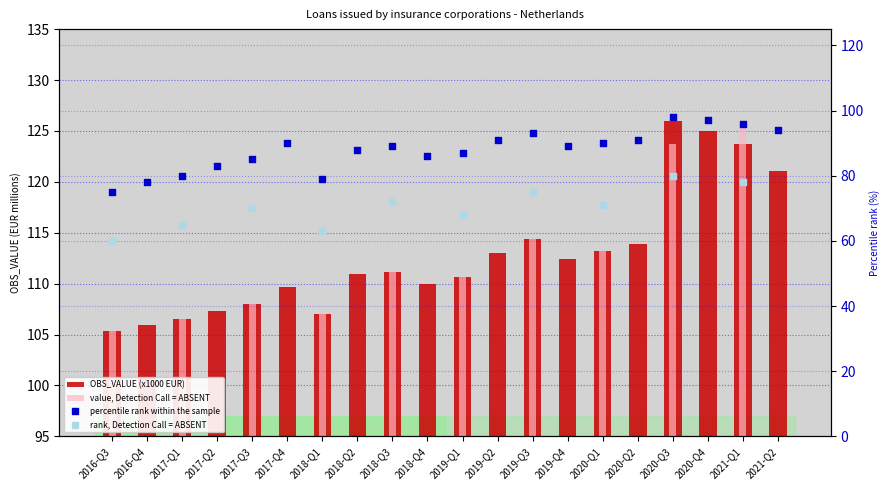

At which category is the sum across all series the highest?

2020-Q3